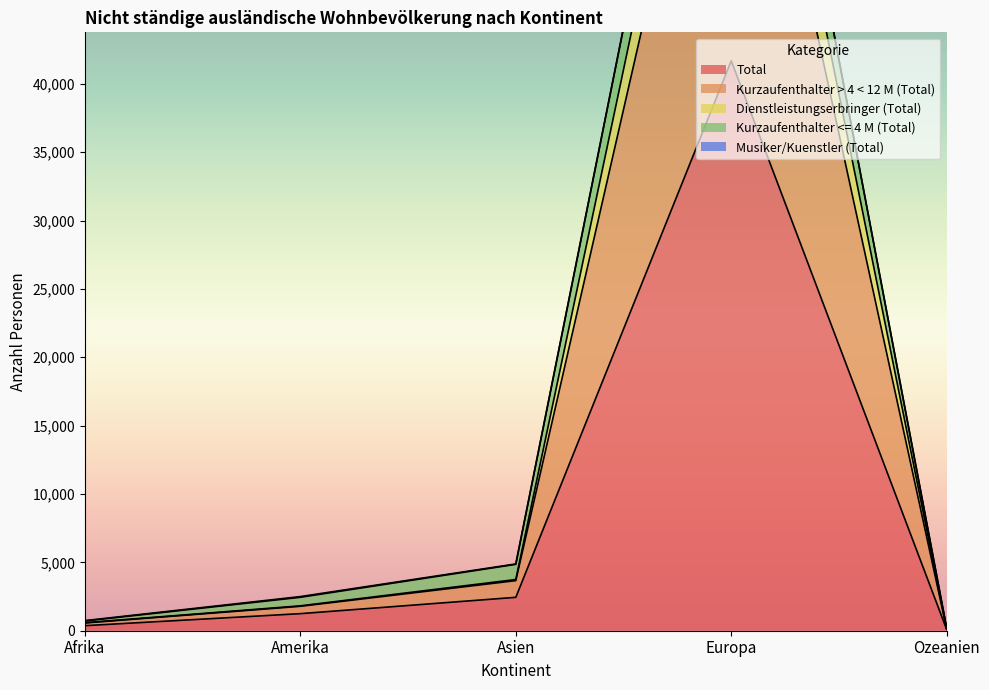

What is the spread (max minus min) of values at Amerika?

1248